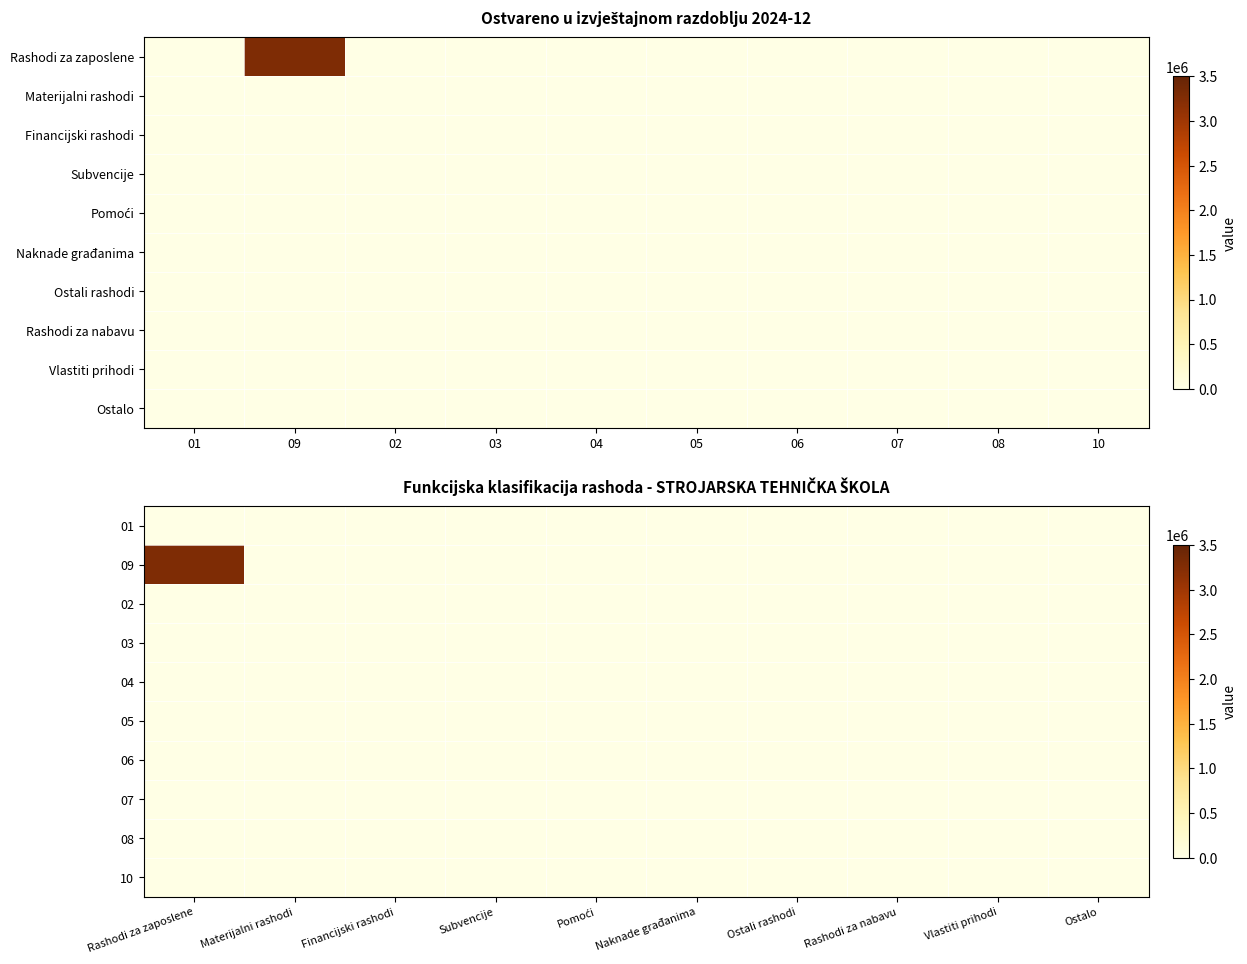

Where is 01 nearest to the value 0?

Rashodi za zaposlene